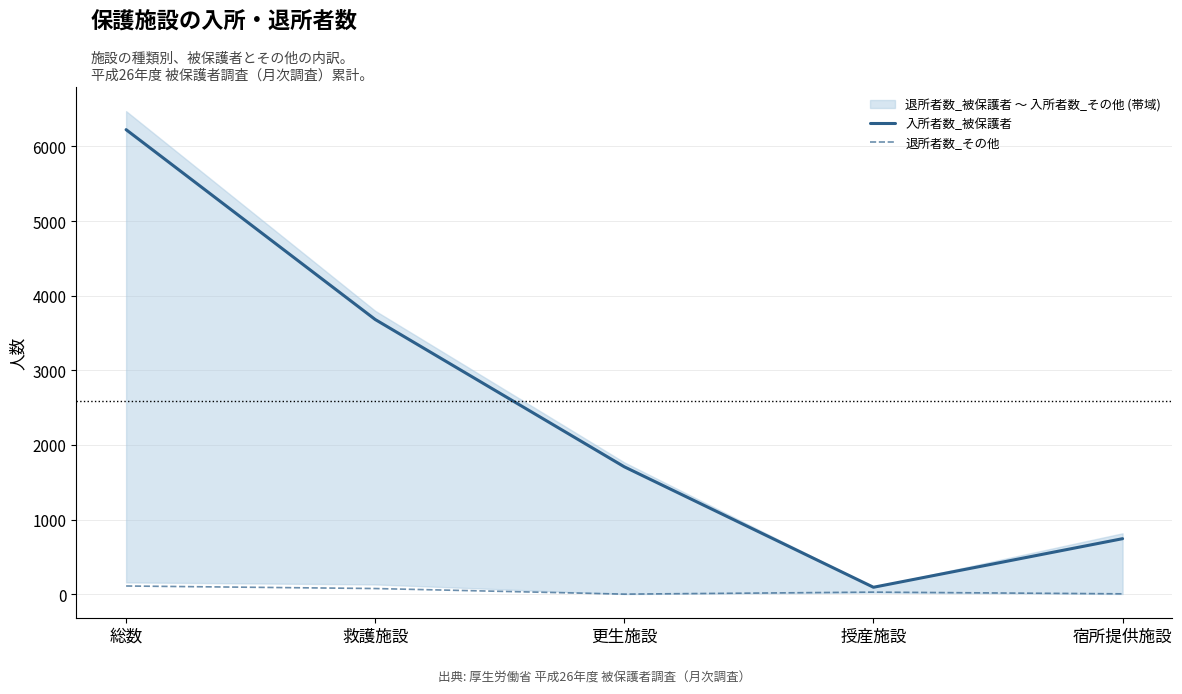

Between 総数 and 宿所提供施設, which series saw the biggest shift?

入所者数_被保護者